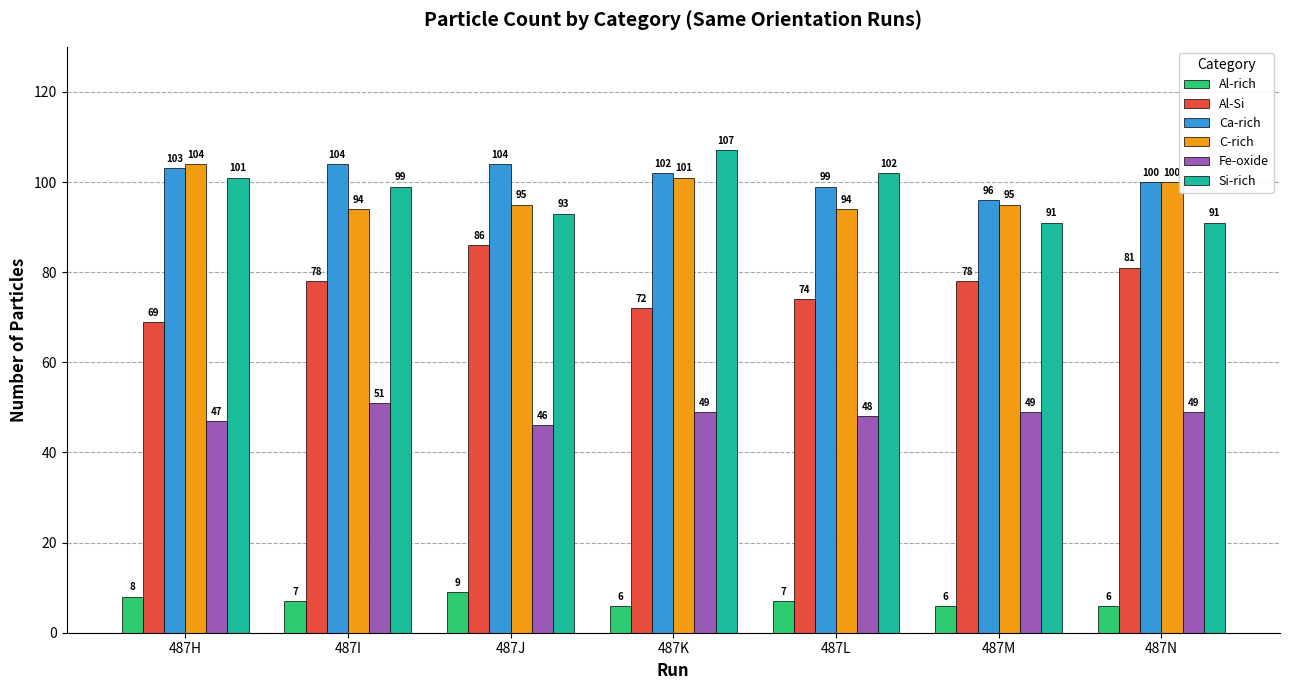

Reading left to right, what are all the values shown in this chart?

Al-rich: 487H=8	487I=7	487J=9	487K=6	487L=7	487M=6	487N=6
Al-Si: 487H=69	487I=78	487J=86	487K=72	487L=74	487M=78	487N=81
Ca-rich: 487H=103	487I=104	487J=104	487K=102	487L=99	487M=96	487N=100
C-rich: 487H=104	487I=94	487J=95	487K=101	487L=94	487M=95	487N=100
Fe-oxide: 487H=47	487I=51	487J=46	487K=49	487L=48	487M=49	487N=49
Si-rich: 487H=101	487I=99	487J=93	487K=107	487L=102	487M=91	487N=91